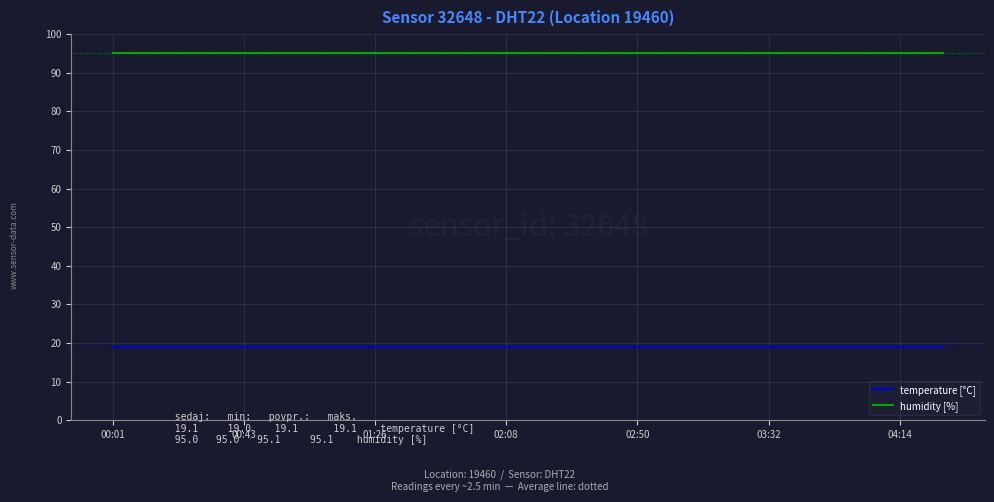

What is the minimum value for humidity [%]?

95.0